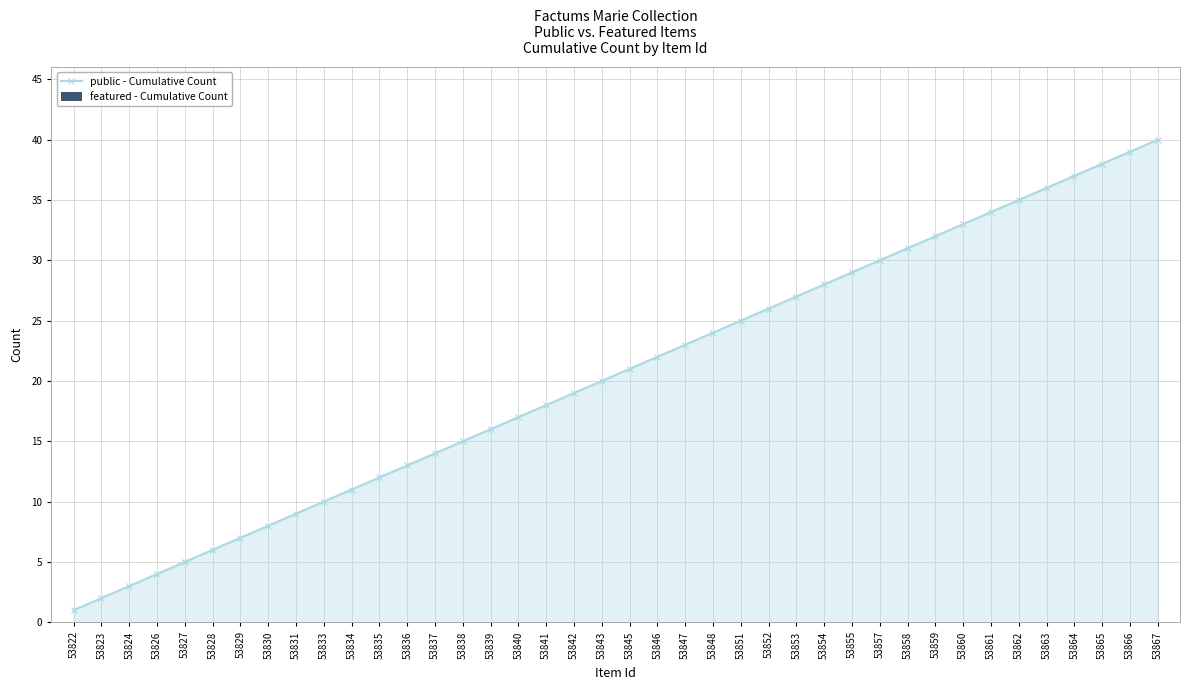

True or false: the data shows 30 at 53841.

False